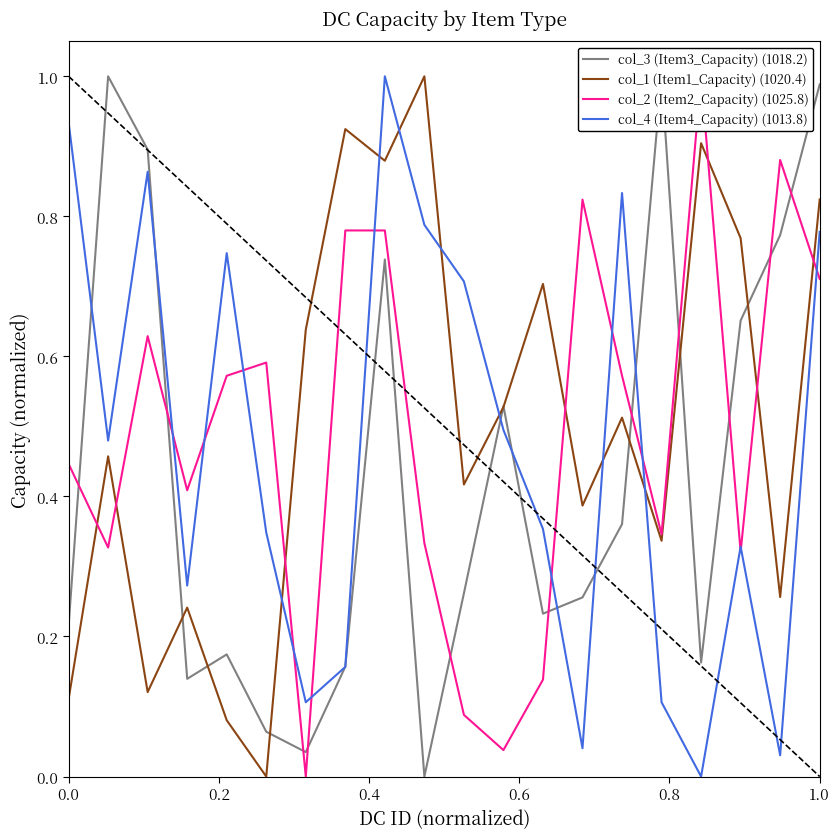

Which series ends up on top after the final intersection of col_1 (Item1_Capacity) (1020.4) and col_4 (Item4_Capacity) (1013.8)?

col_1 (Item1_Capacity) (1020.4)